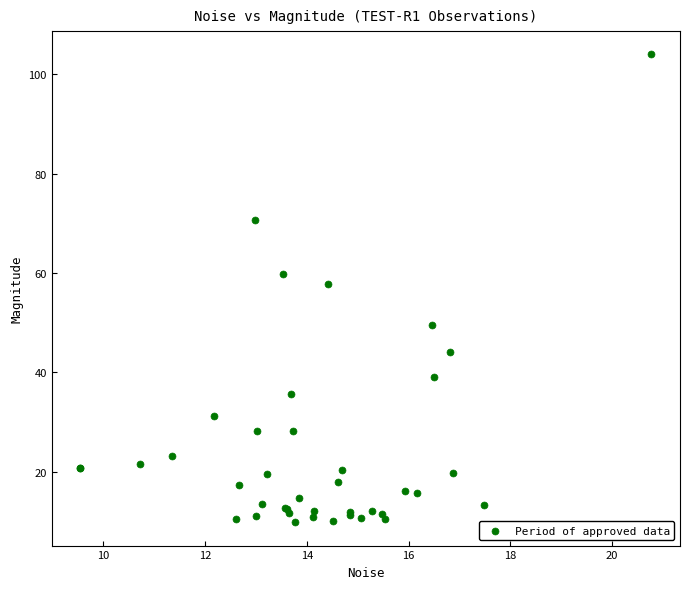

What Y value in the scatter plot is closest to 56?

57.9